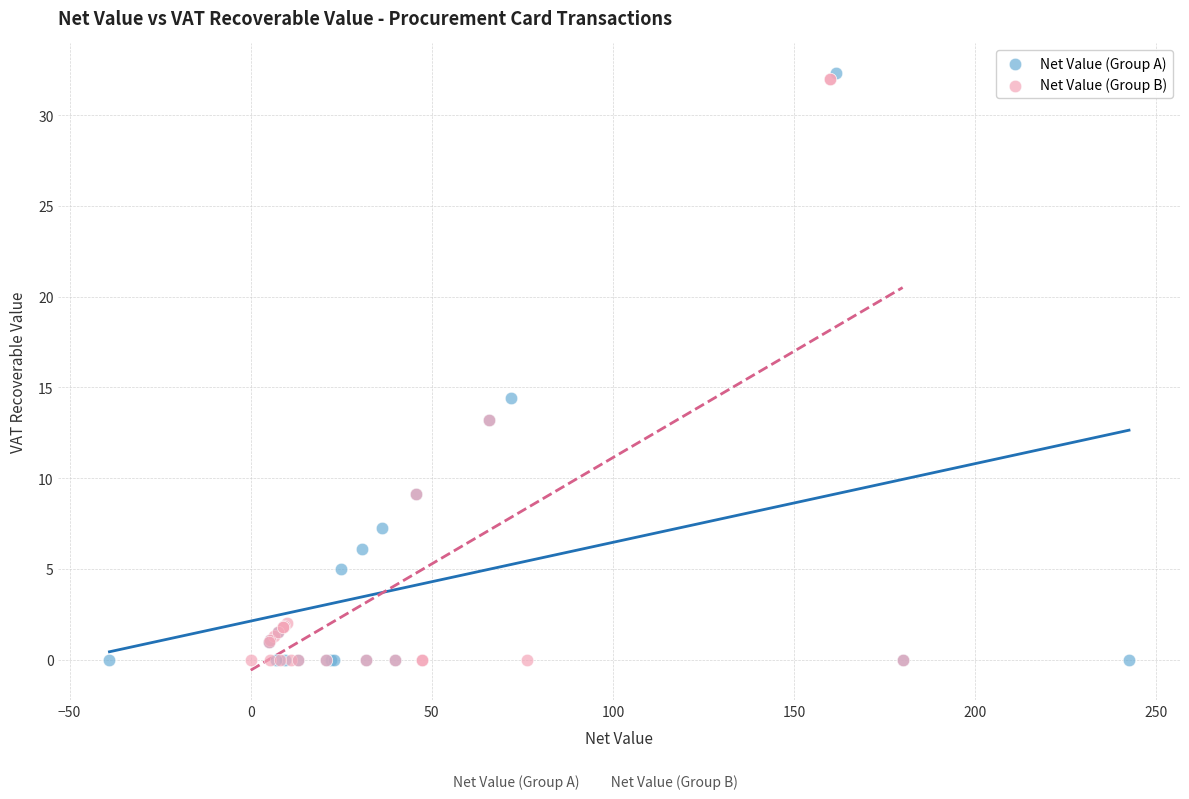

What are all the series names shown in the legend?

Net Value (Group A), Net Value (Group B)